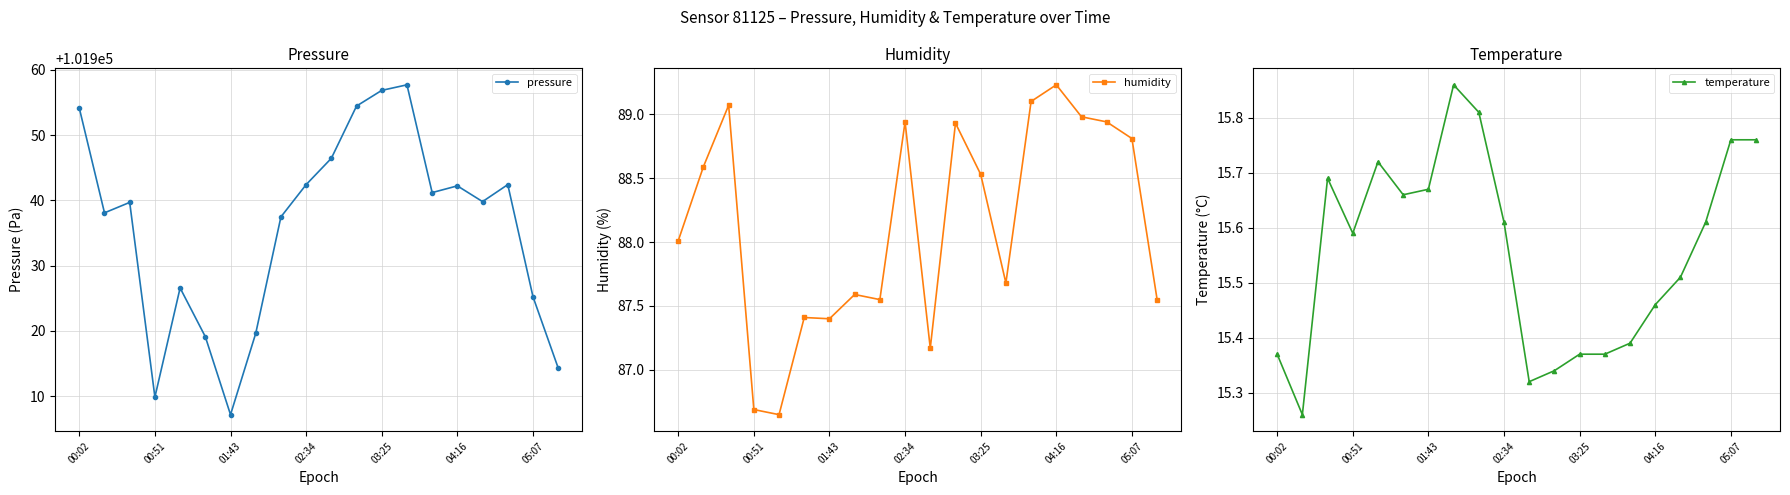

The value of pressure at 00:02 is 101954.1. True or false?

True